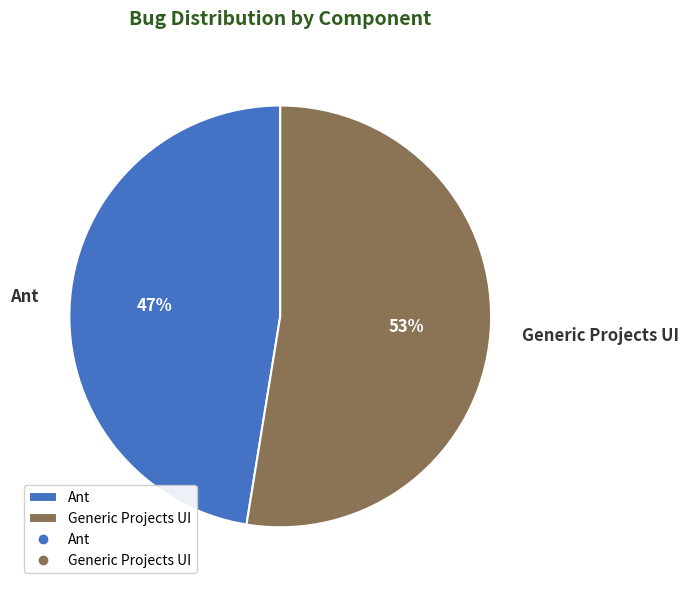

To the nearest percent, what is the average slice percentage?

50%